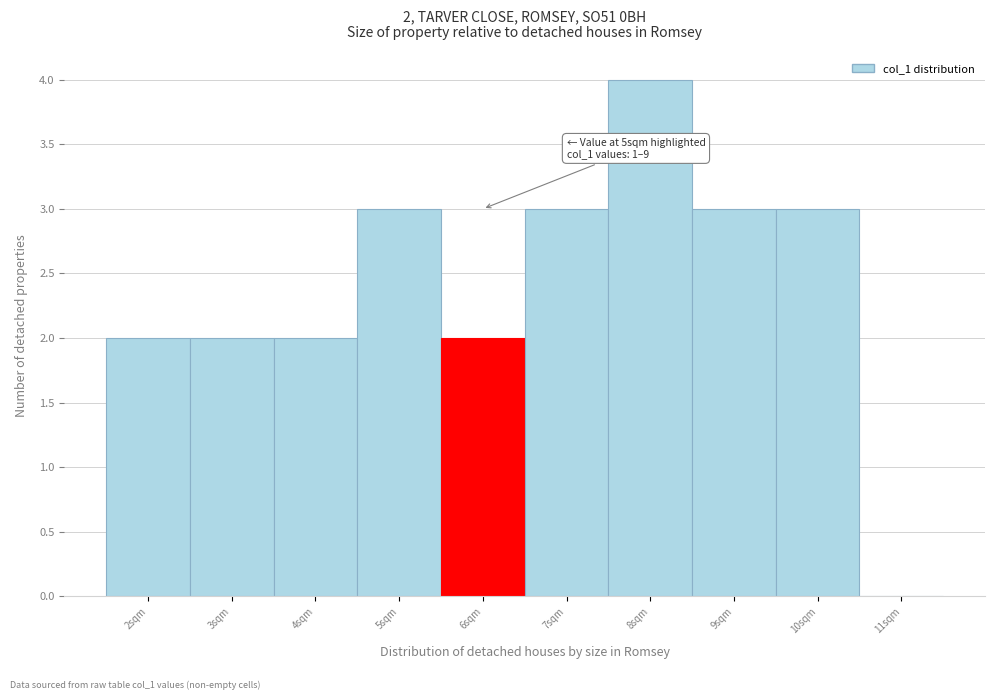

Reading left to right, transcribe all the data shown in this chart.

2sqm=2	3sqm=2	4sqm=2	5sqm=3	6sqm=2	7sqm=3	8sqm=4	9sqm=3	10sqm=3	11sqm=0